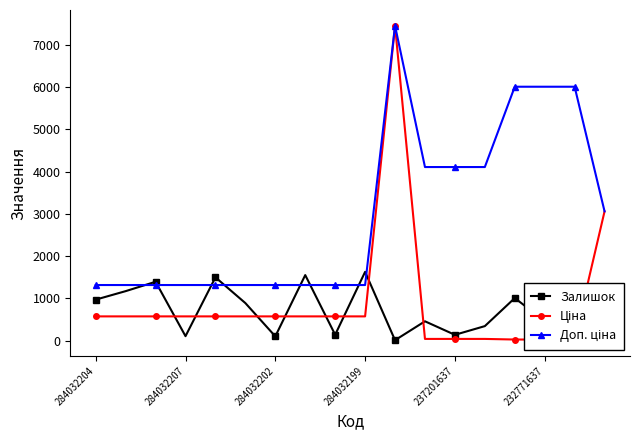

The Залишок series shows 971.0 at 284032204. True or false?

True